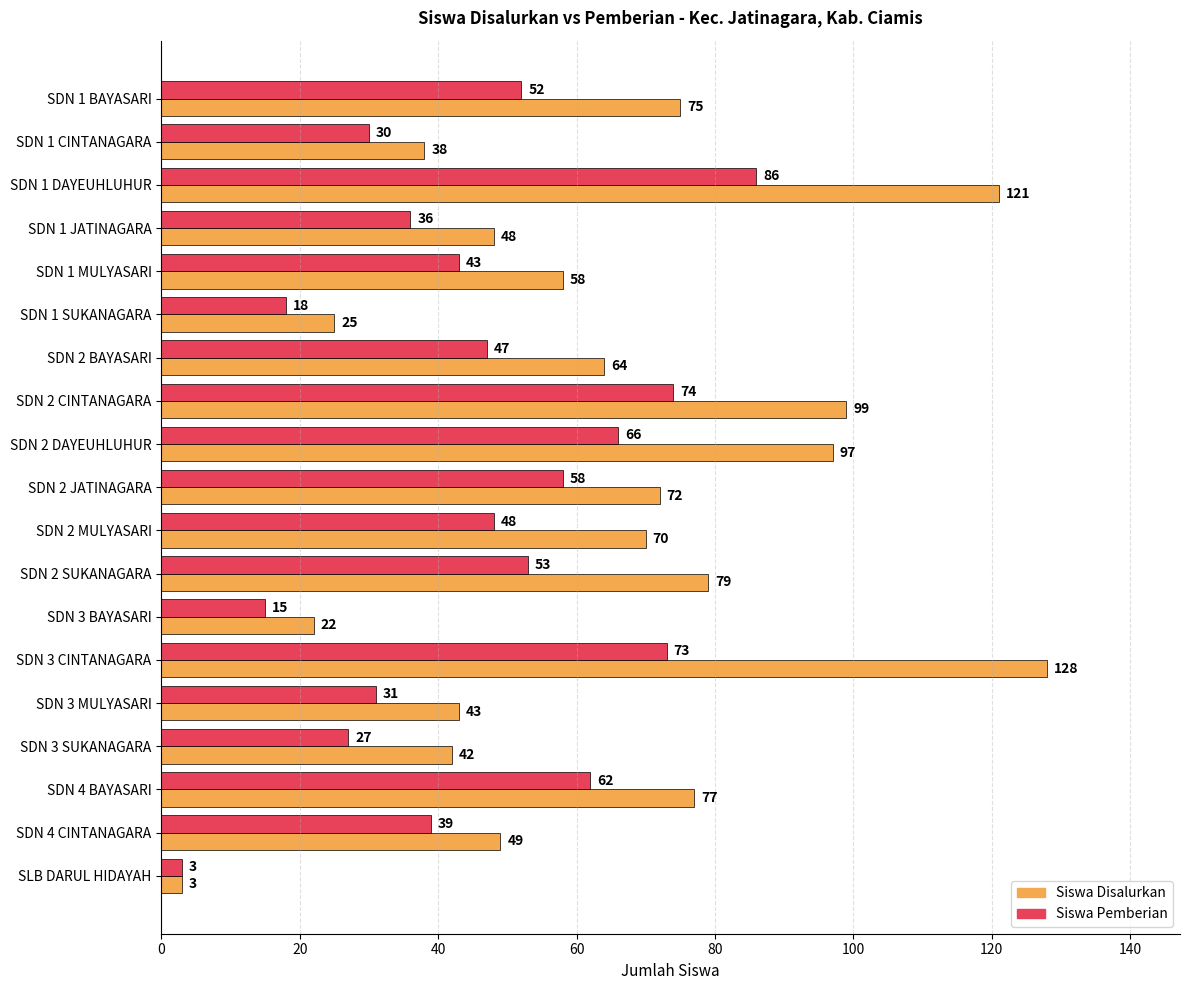

List the series in order of their peak value, highest first.

Siswa Disalurkan, Siswa Pemberian